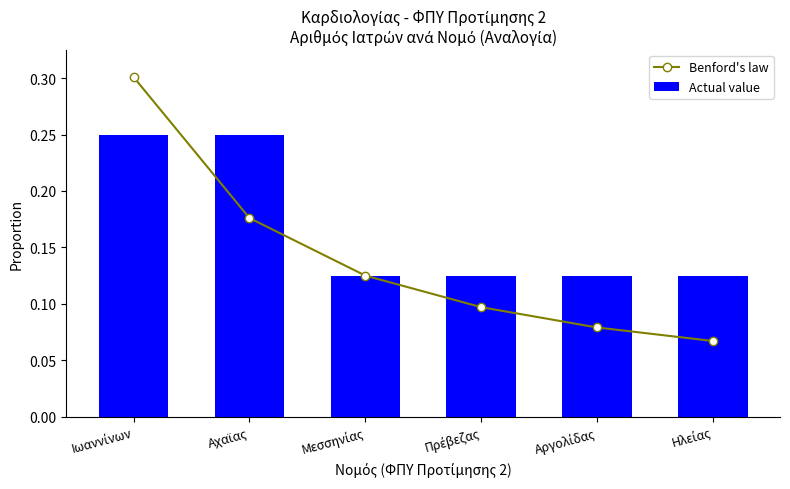

List the series in order of their overall mean, highest first.

Actual value, Benford's law